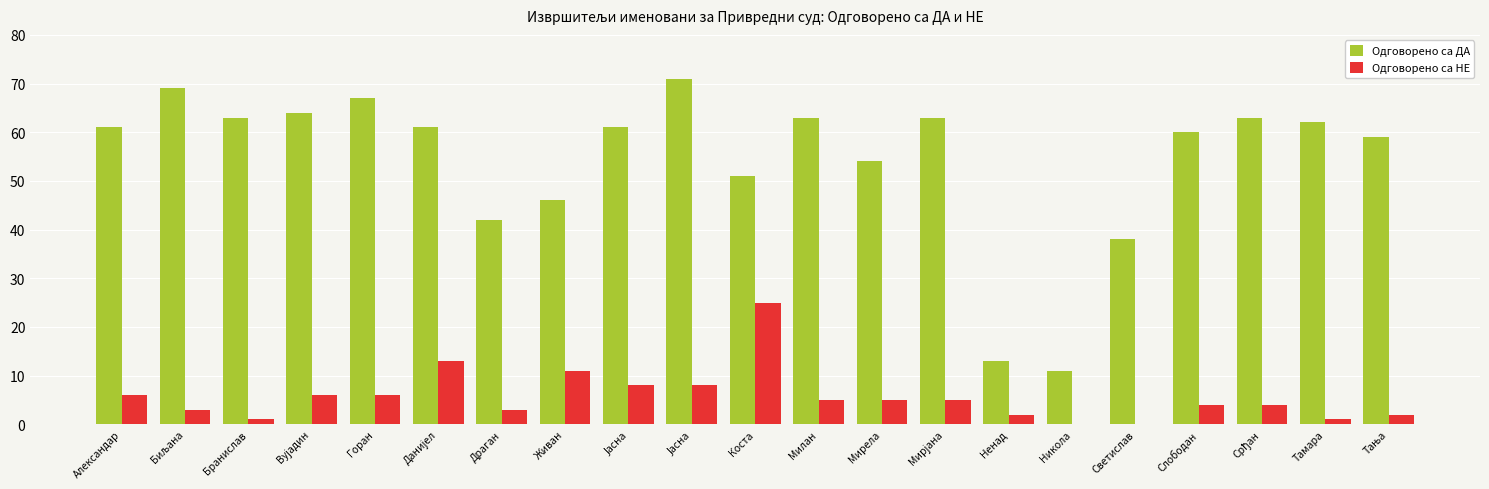

Reading left to right, list all the values displayed in this chart.

Одговорено са ДА: Александар=61	Биљана=69	Бранислав=63	Вујадин=64	Горан=67	Данијел=61	Драган=42	Живан=46	Јасна=61	Јасна=71	Коста=51	Милан=63	Мирела=54	Мирјана=63	Ненад=13	Никола=11	Светислав=38	Слободан=60	Срђан=63	Тамара=62	Тања=59
Одговорено са НЕ: Александар=6	Биљана=3	Бранислав=1	Вујадин=6	Горан=6	Данијел=13	Драган=3	Живан=11	Јасна=8	Јасна=8	Коста=25	Милан=5	Мирела=5	Мирјана=5	Ненад=2	Никола=0	Светислав=0	Слободан=4	Срђан=4	Тамара=1	Тања=2